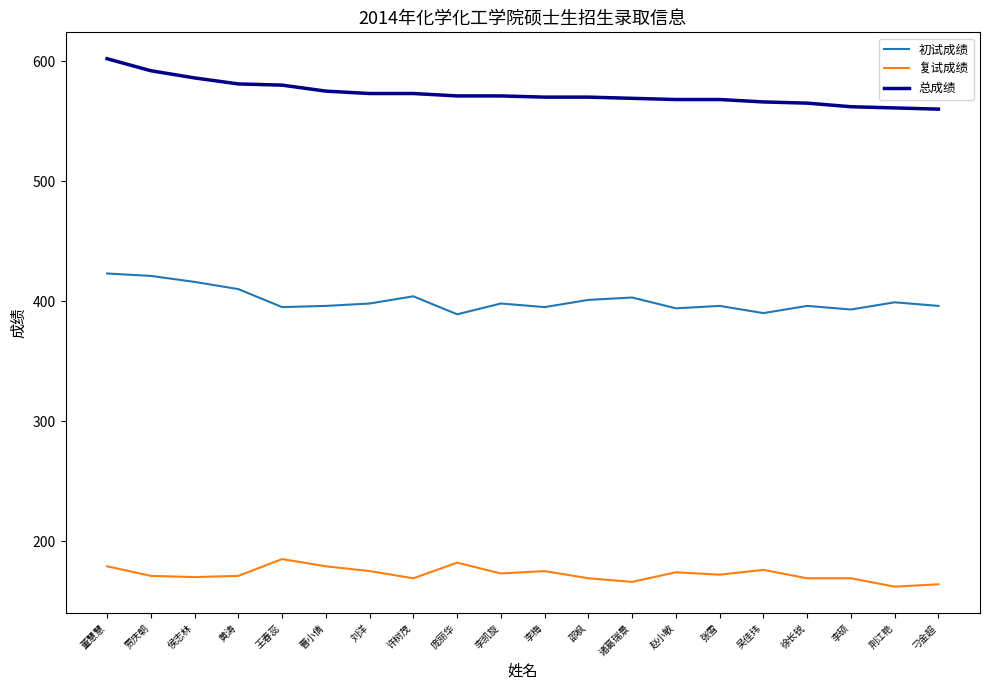

How many series are shown in this chart?

3